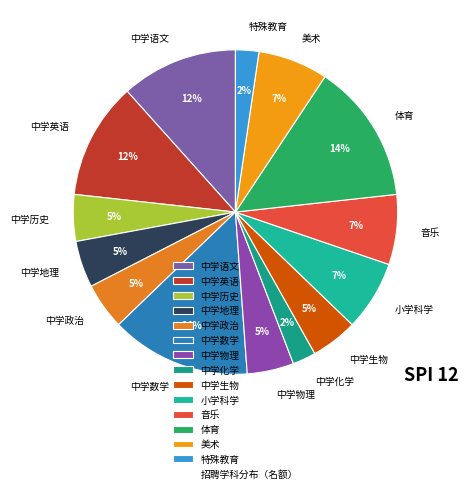

To the nearest percent, what is the difference between the largest and smallest slice percentages?

12%